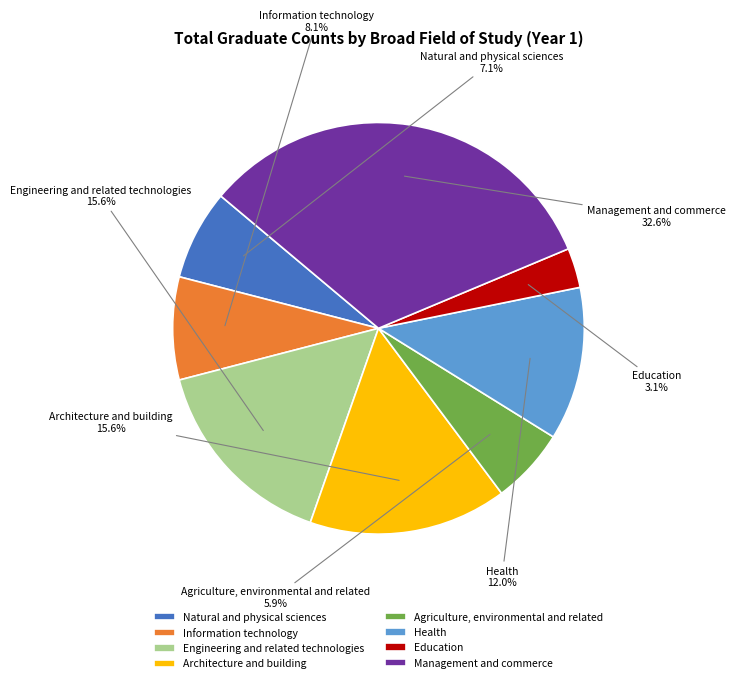

Does any single category account for the majority?

No